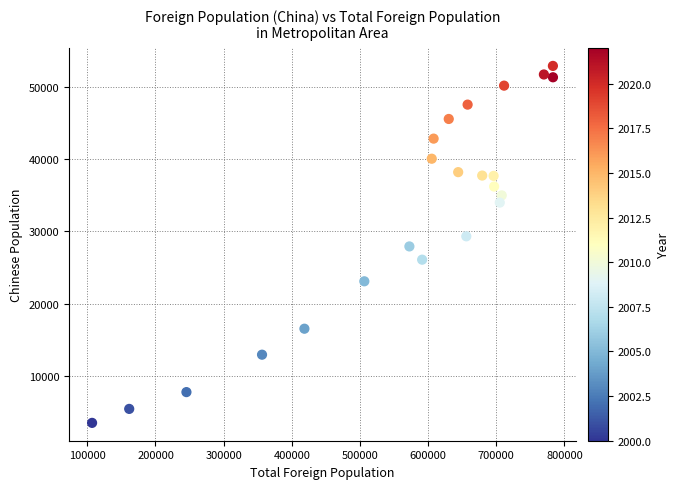

What is the range of X values (max minus min)?

676233